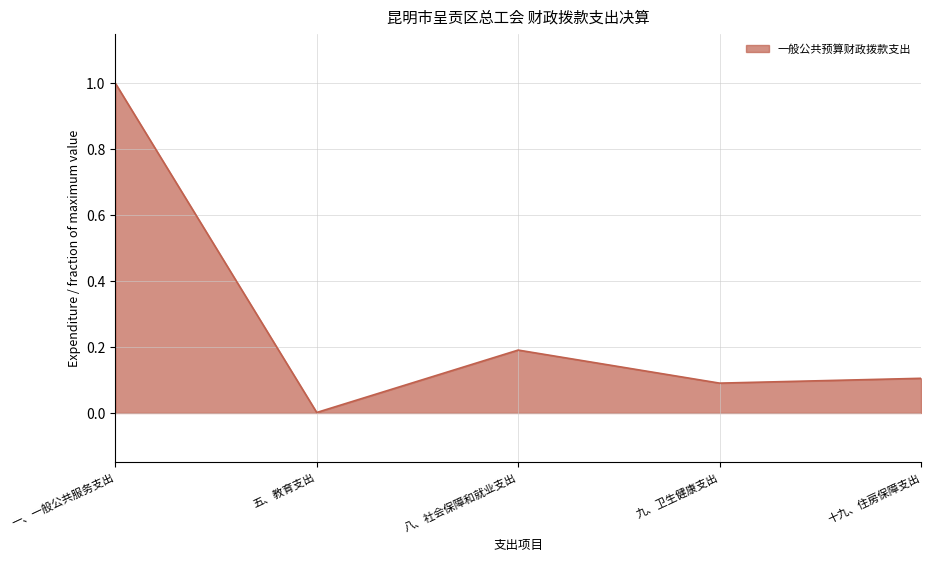

Does the chart display data point markers on the line(s)?

No